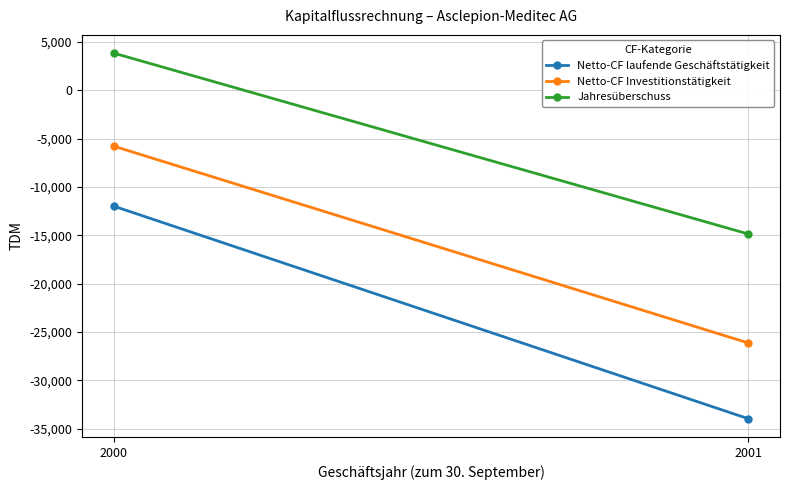

At how many categories does at least one series exceed -29219?

2